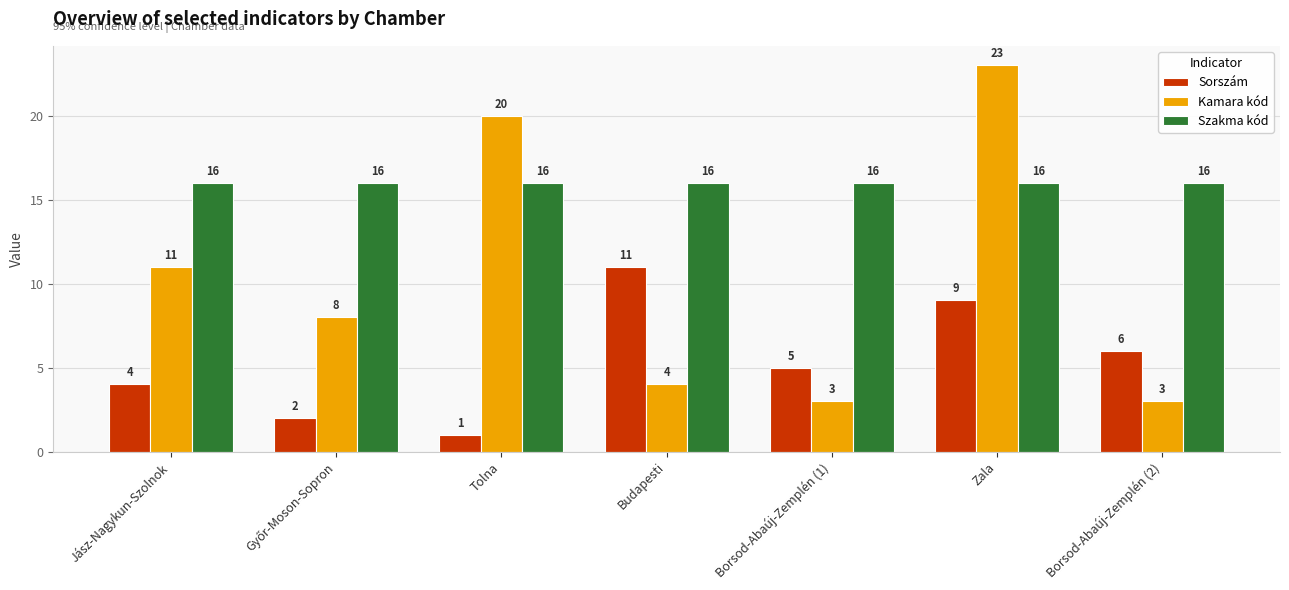

How many bars are there in each group?

3